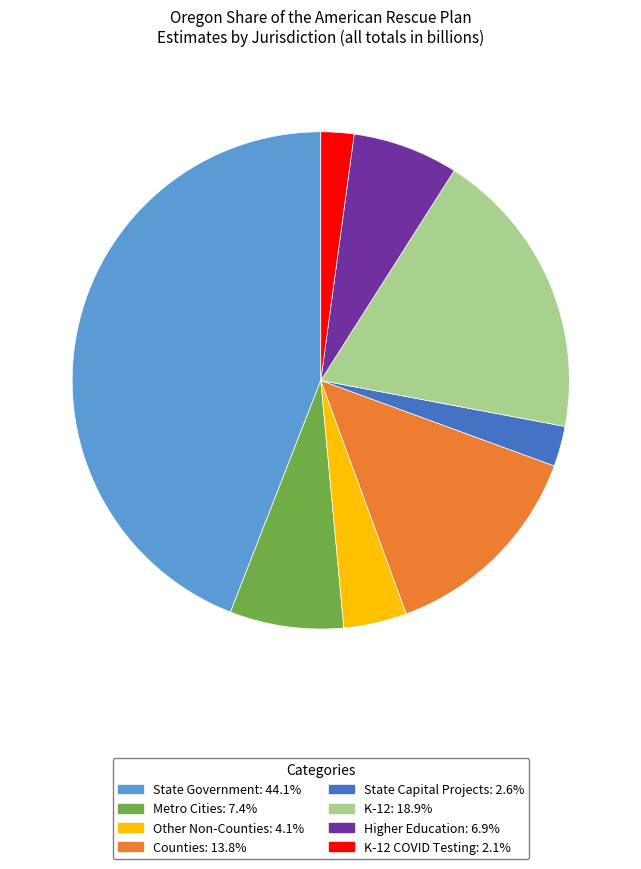

Is the sum of Other Non-Counties: 4.1% and Counties: 13.8% greater than half?

No